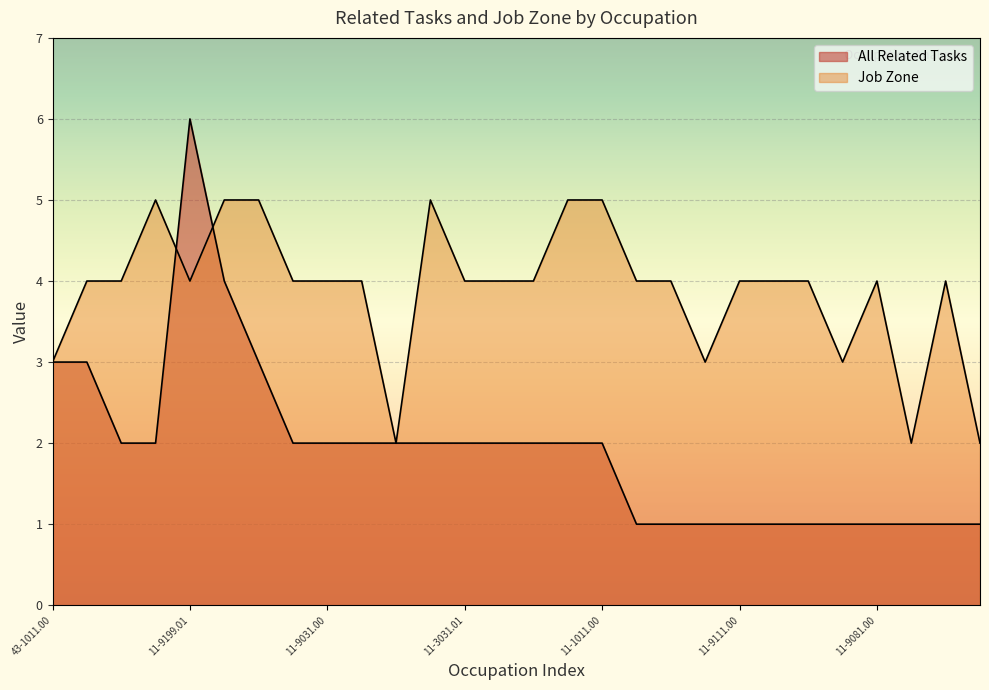

Where does the Job Zone series first go above 4?

11-3031.03